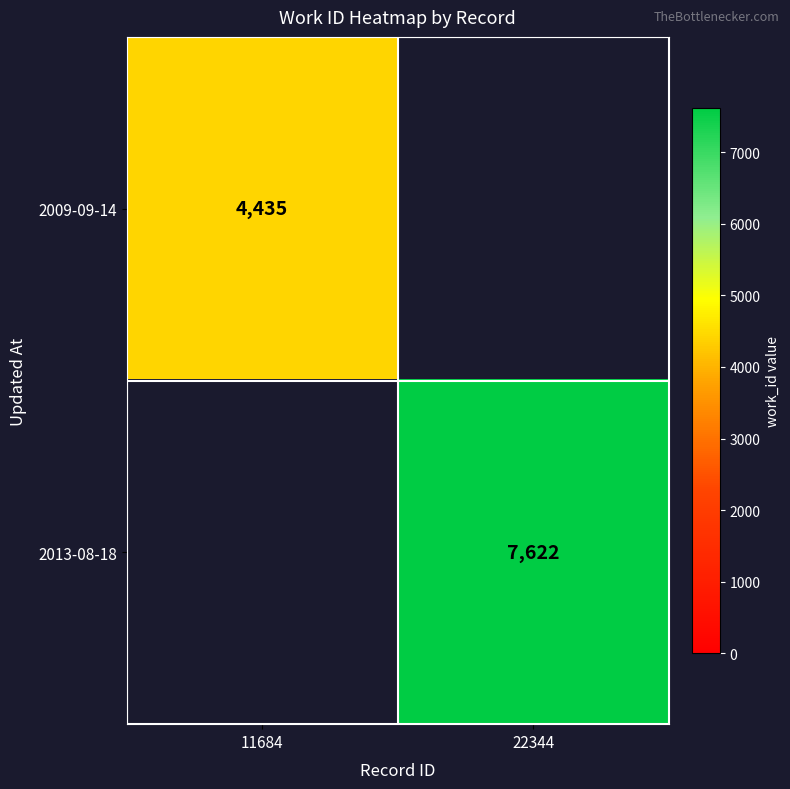

The value of 2013-08-18 at 22344 is 3268. True or false?

False